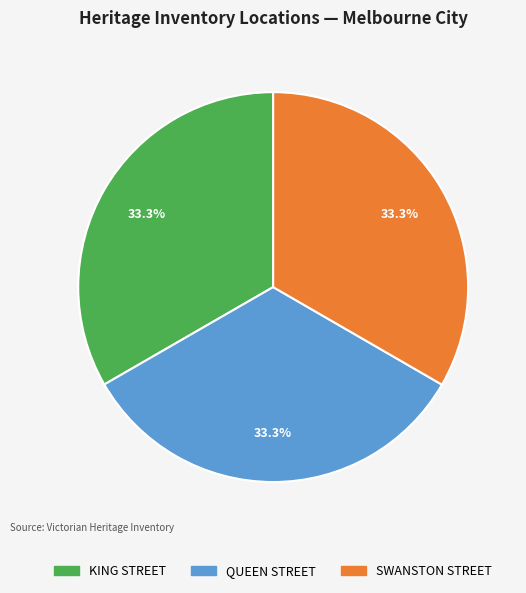

What is the ratio of the value at KING STREET to the value at SWANSTON STREET?

1.0